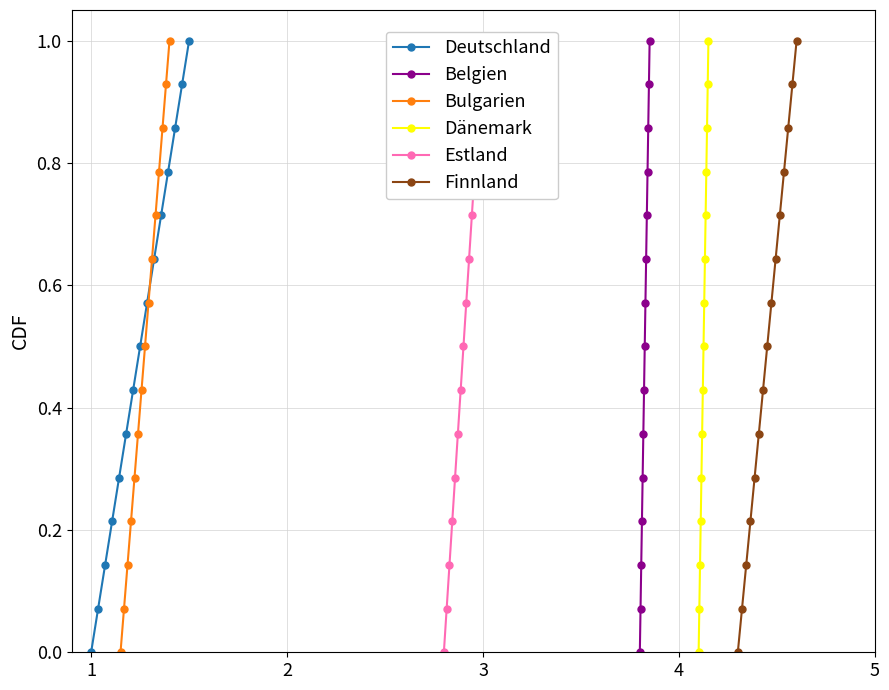

How many series are shown in this chart?

6